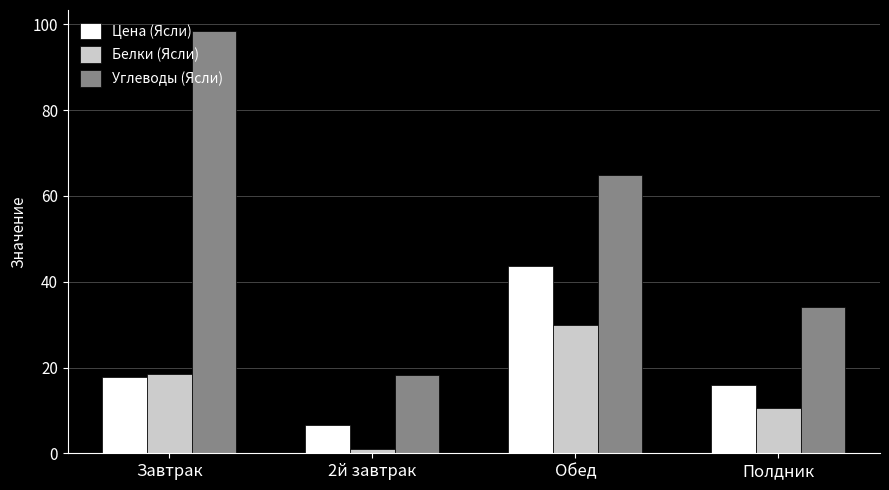

Is the value of Углеводы (Ясли) at 2й завтрак greater than the value of Цена (Ясли) at Обед?

No